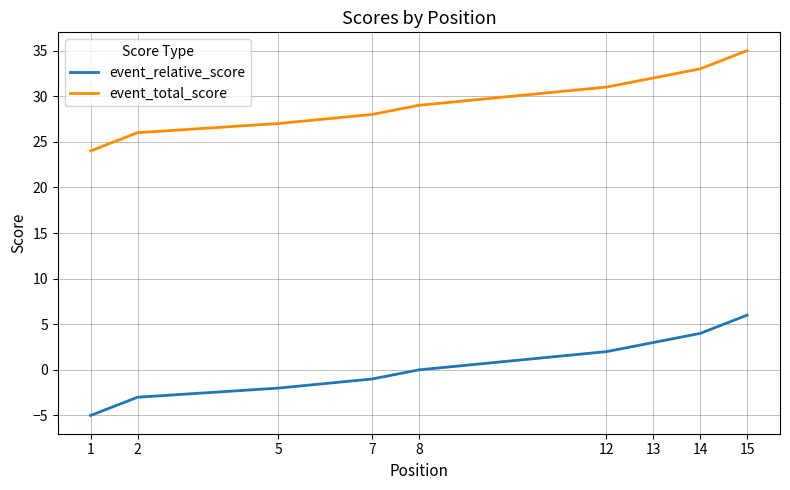

The value of event_relative_score at 14 is 6. True or false?

False